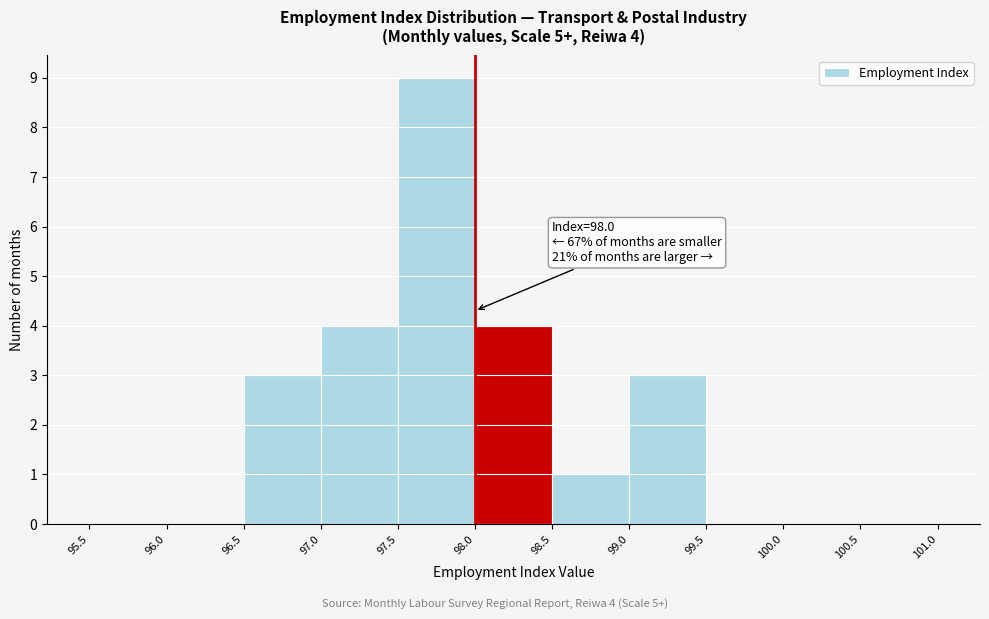

Over which range of the x-axis is the bar tallest?

97.5 to 98.0